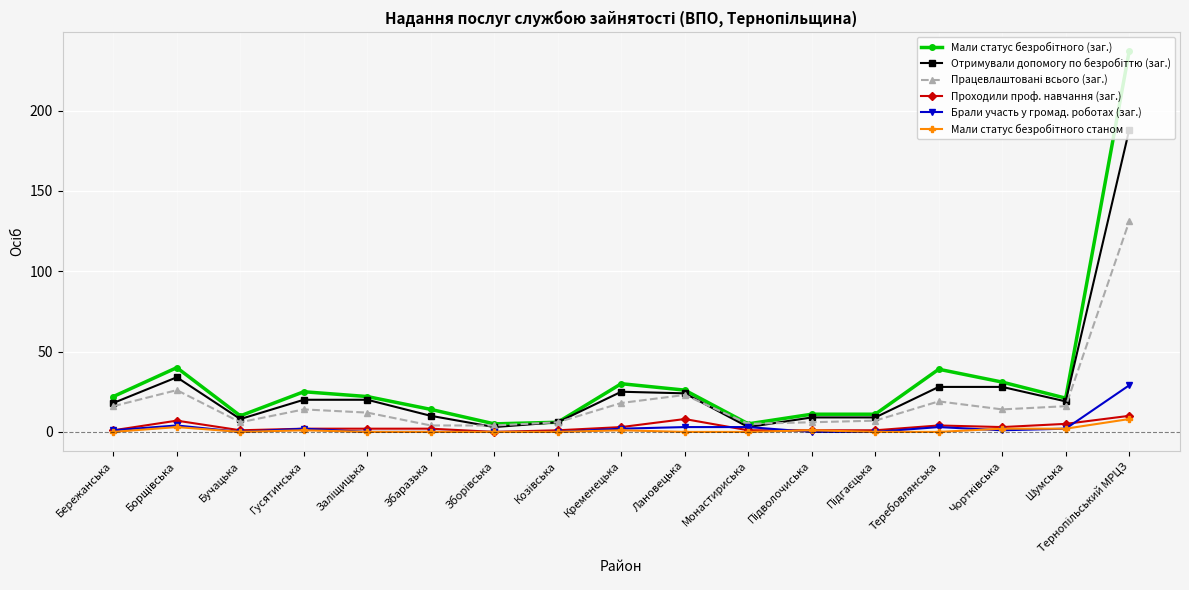

How many distinct data groups are displayed?

6